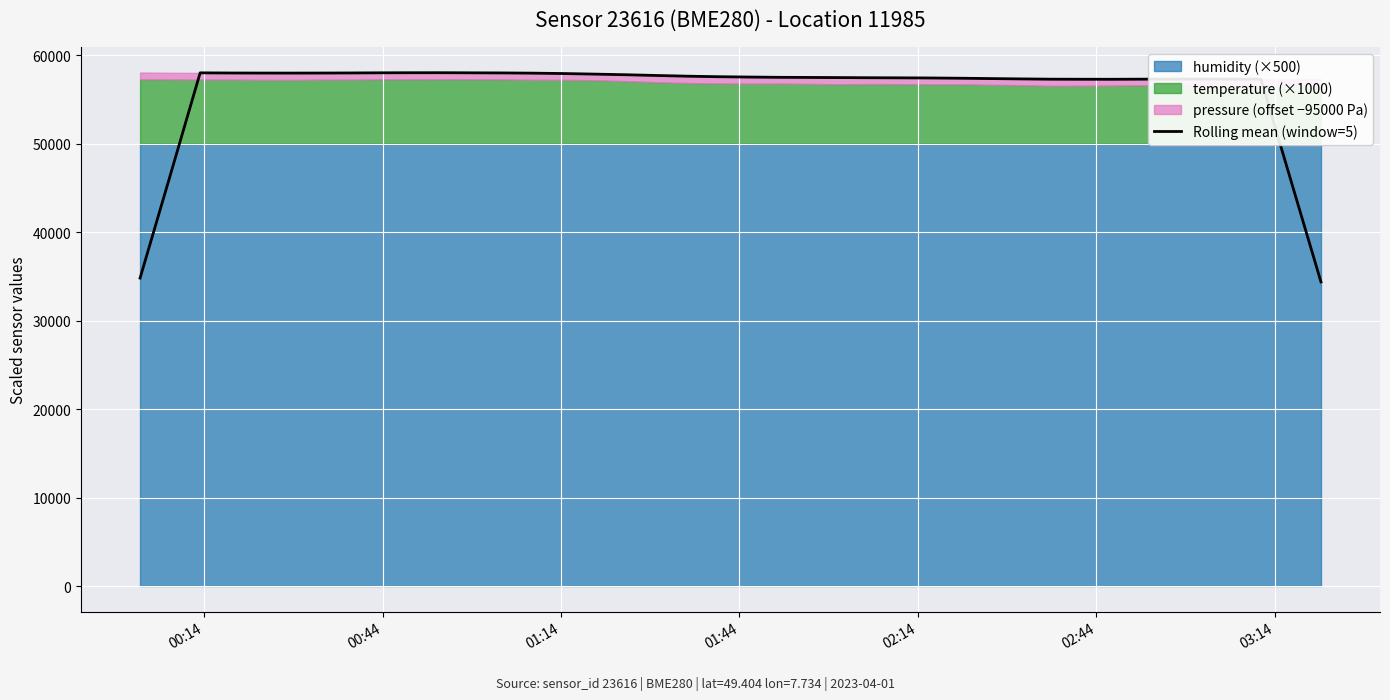

What is the difference between the maximum and minimum values?

23651.0